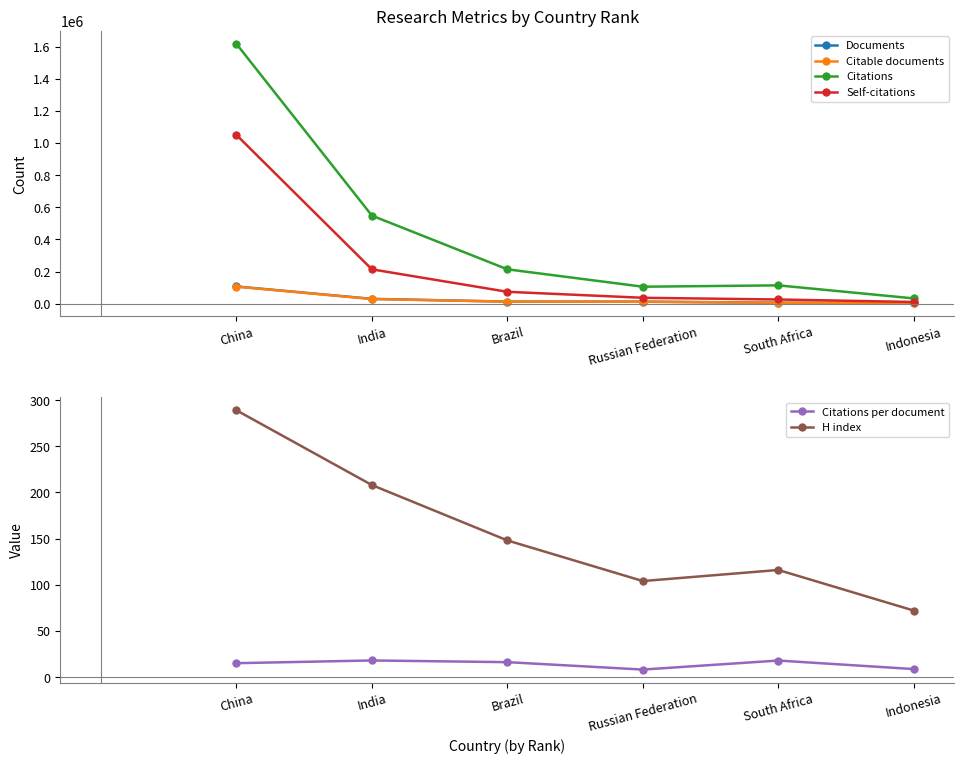

What are all the series names shown in the legend?

Documents, Citable documents, Citations, Self-citations, Citations per document, H index